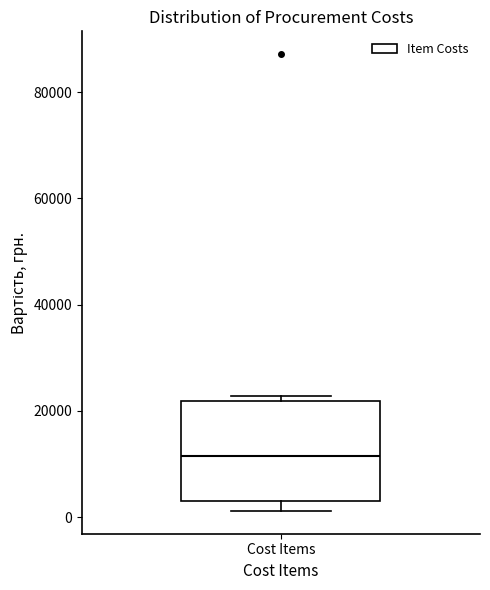

Transcribe this box plot: give where the median line is, the range the box spans, and where the two whiskers end, as read against the y-axis. The values are not printed on the chart, so give them approximately, as read against the axis.

median 12000, box 4000 to 22000, whiskers 2000 to 22000 (just above the box's upper edge)